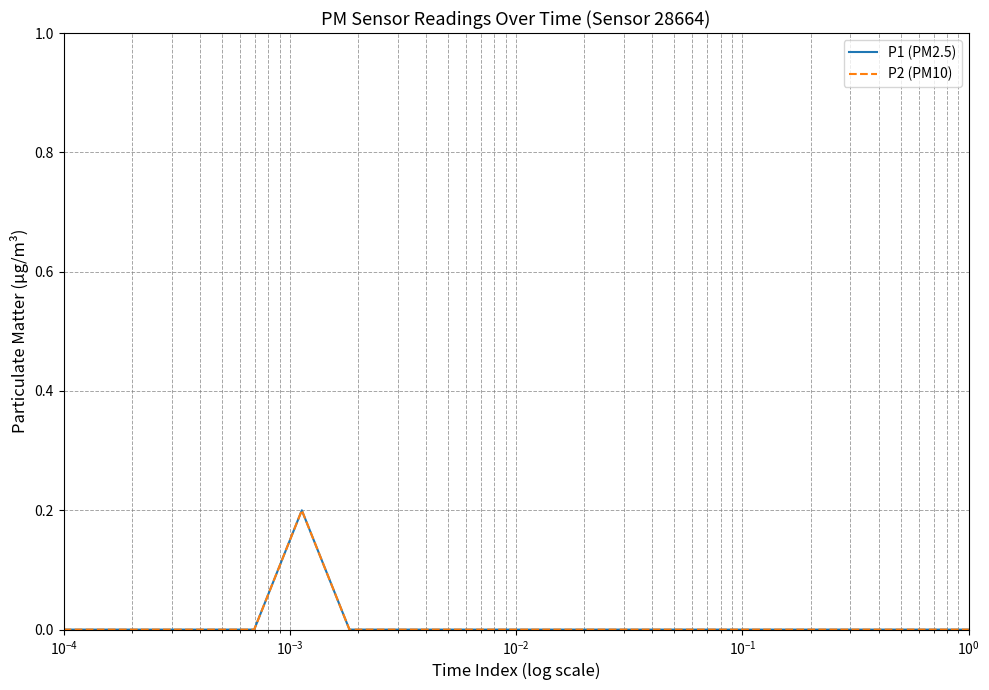

True or false: P2 (PM10) and P1 (PM2.5) intersect in this chart.

False